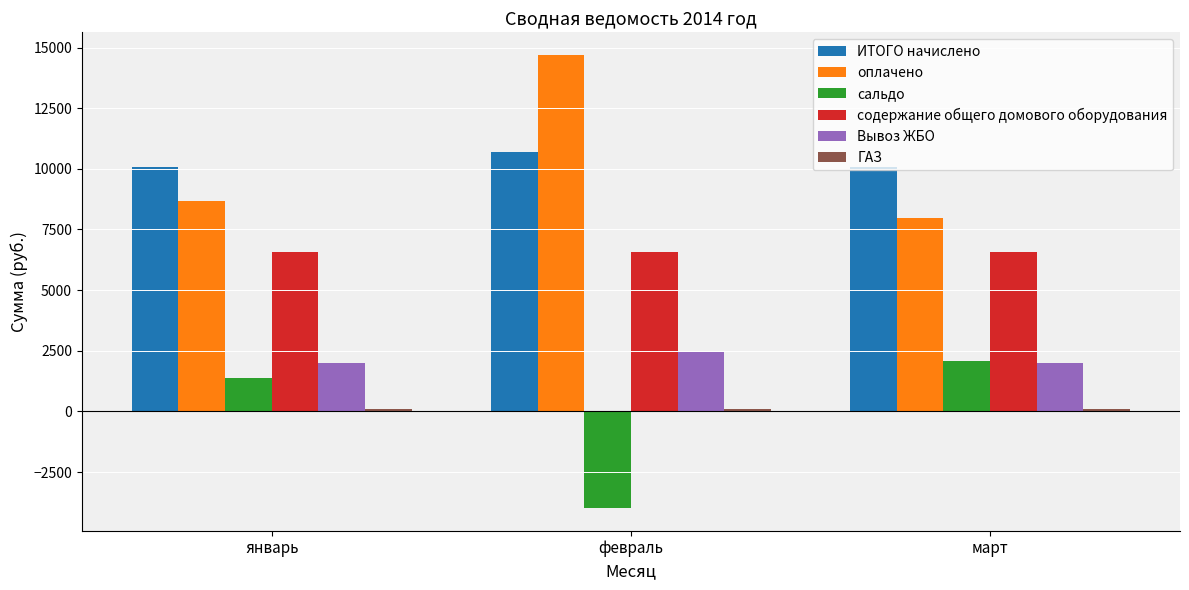

At how many categories does at least one series exceed 6831?

3